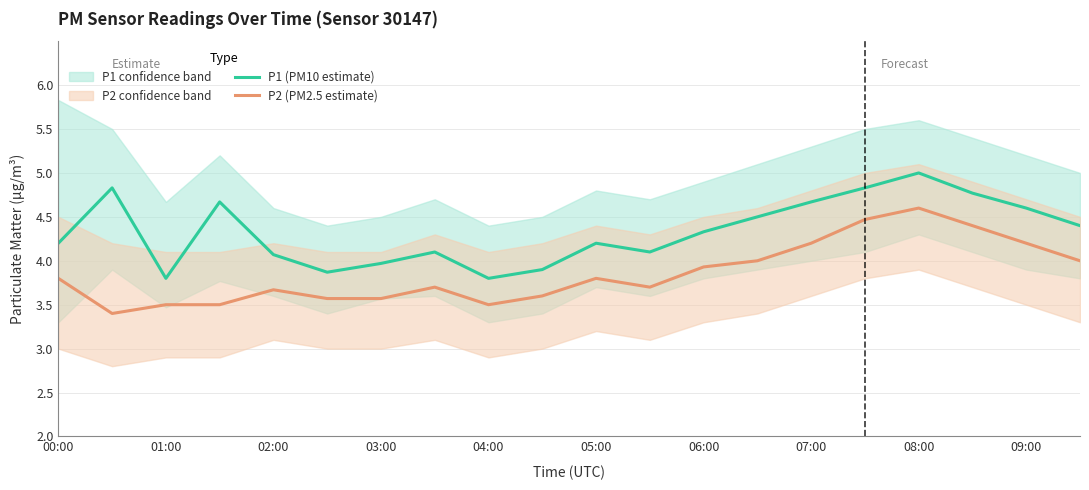

What is the maximum value shown in the chart?

5.0